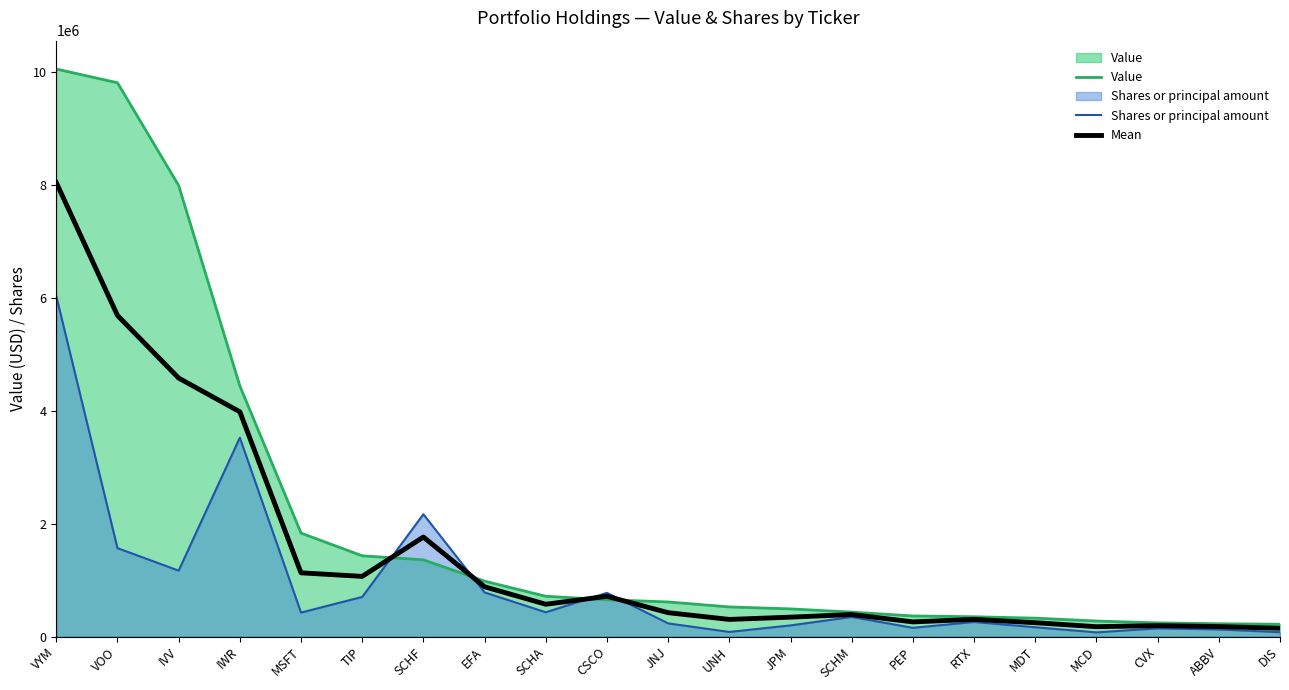

What is the average value of the Shares or principal amount series?

926579.1